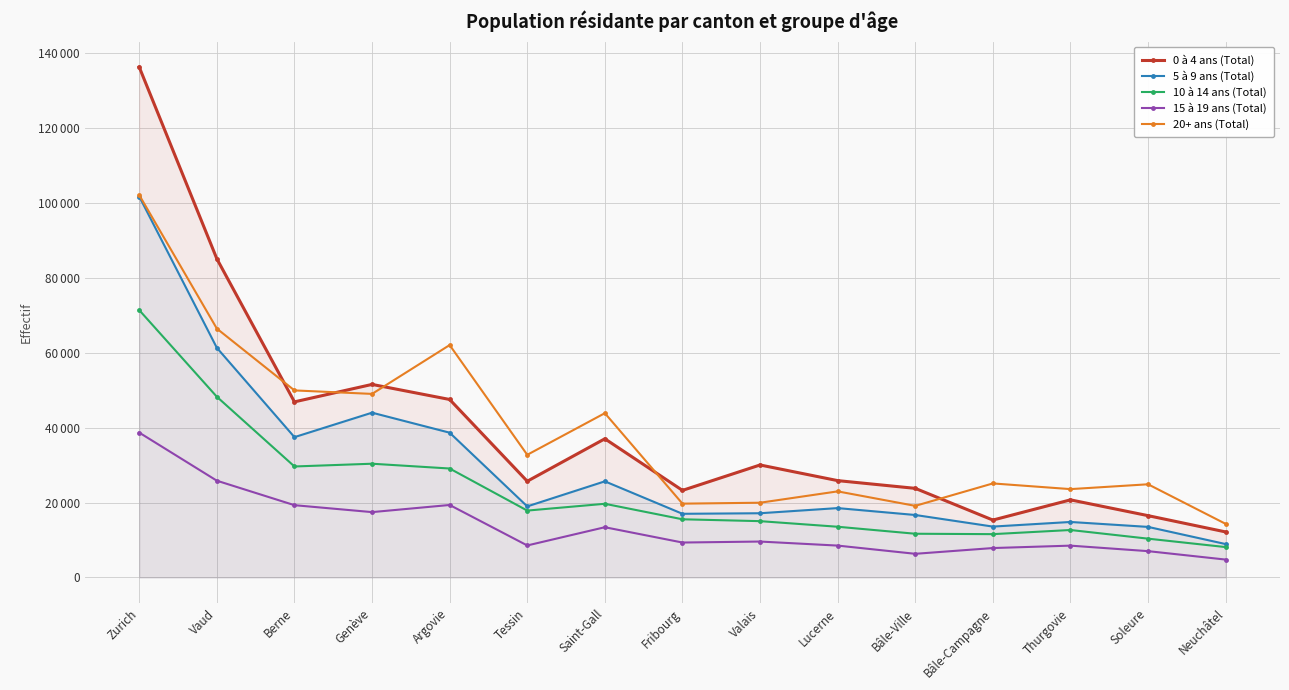

Where is 5 à 9 ans (Total) nearest to the value 55298?

Vaud